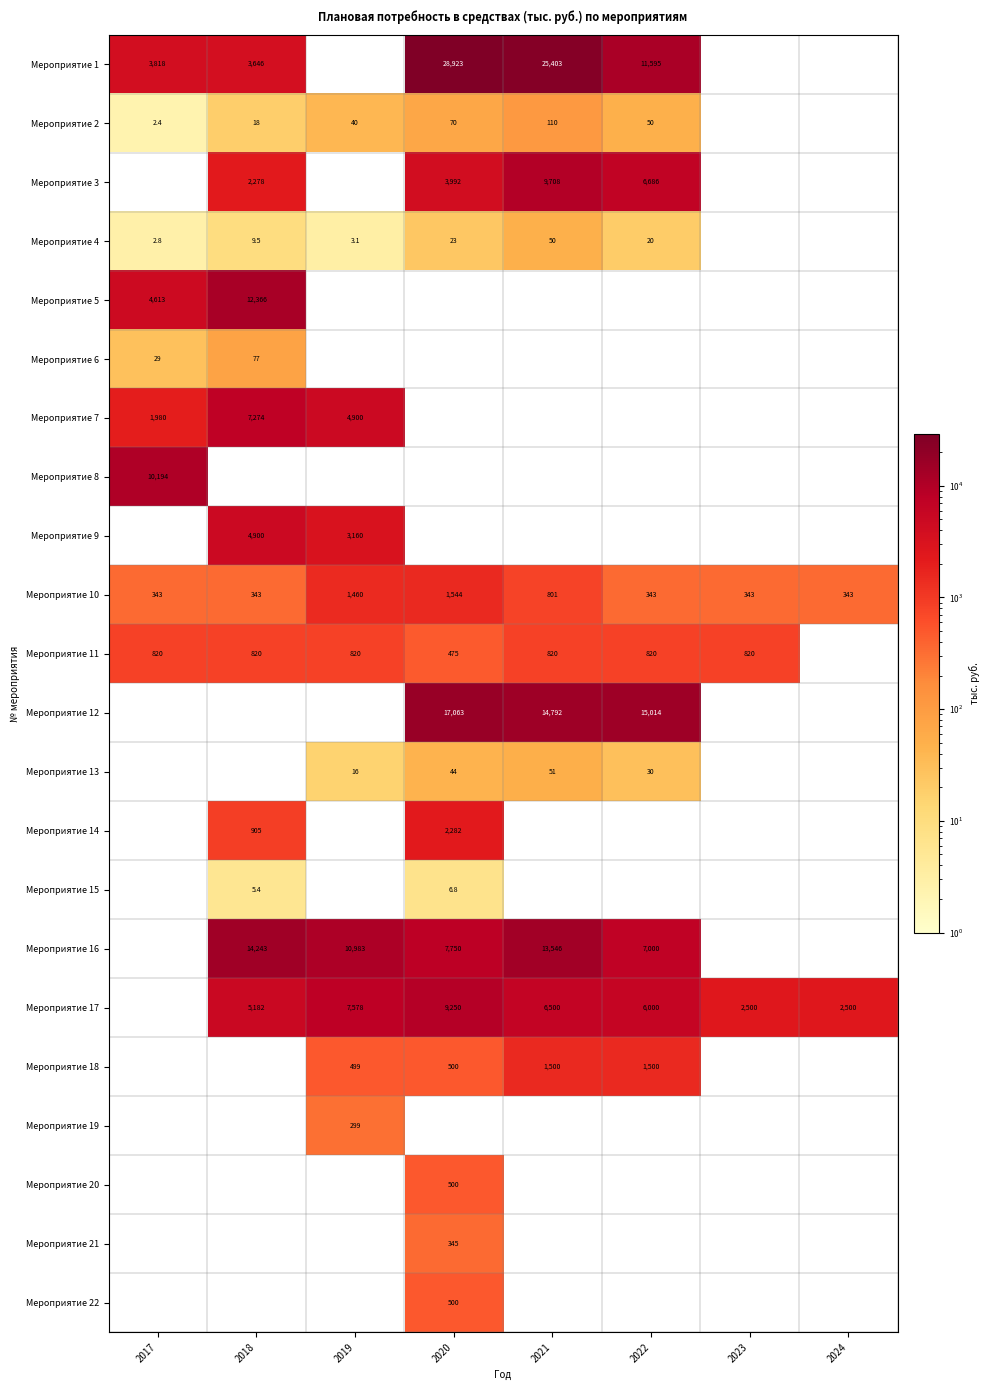

Is it true that Мероприятие 2 equals 18.0 at 2018?

True